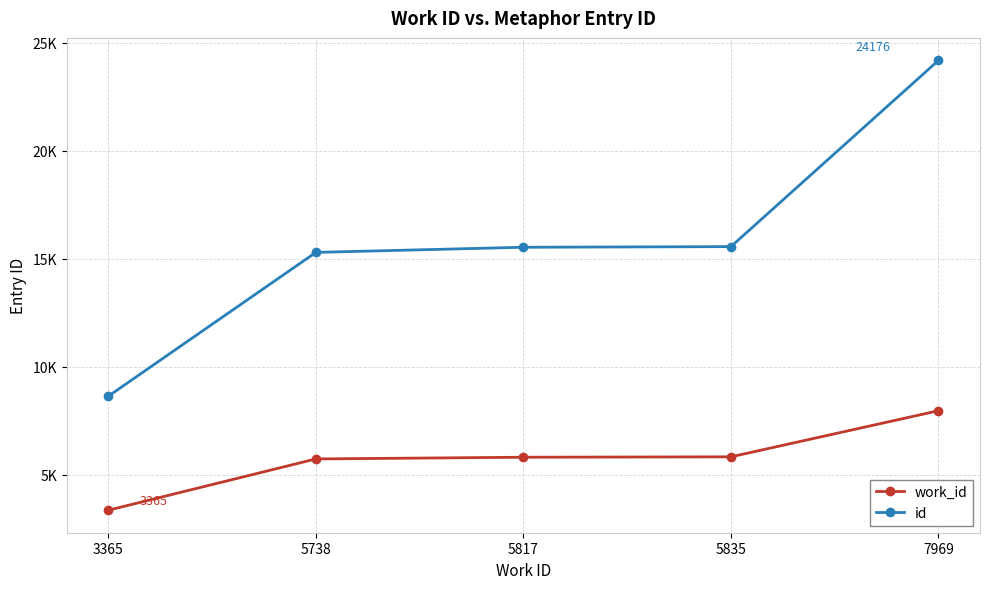

What is the value of the id point at the 3rd from the left?

15531